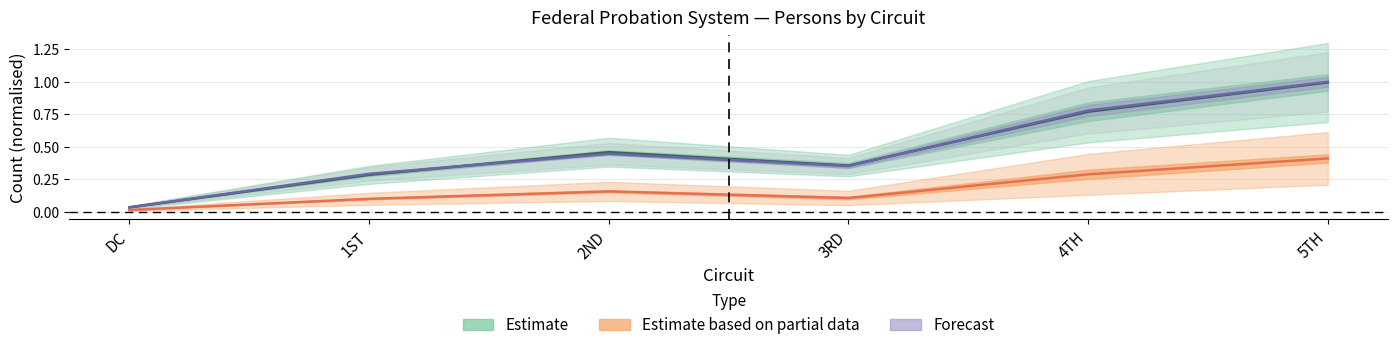

What position from the right is 5TH?

1